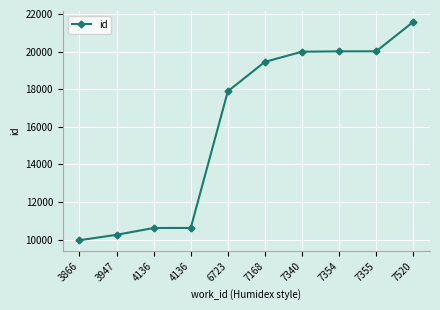

What is the average value?

16037